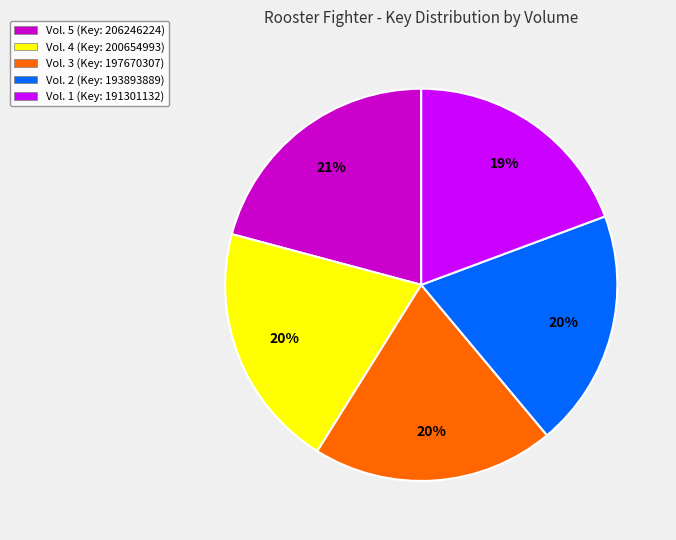

To the nearest percent, what portion does Vol. 4 (Key: 200654993) represent?

20%